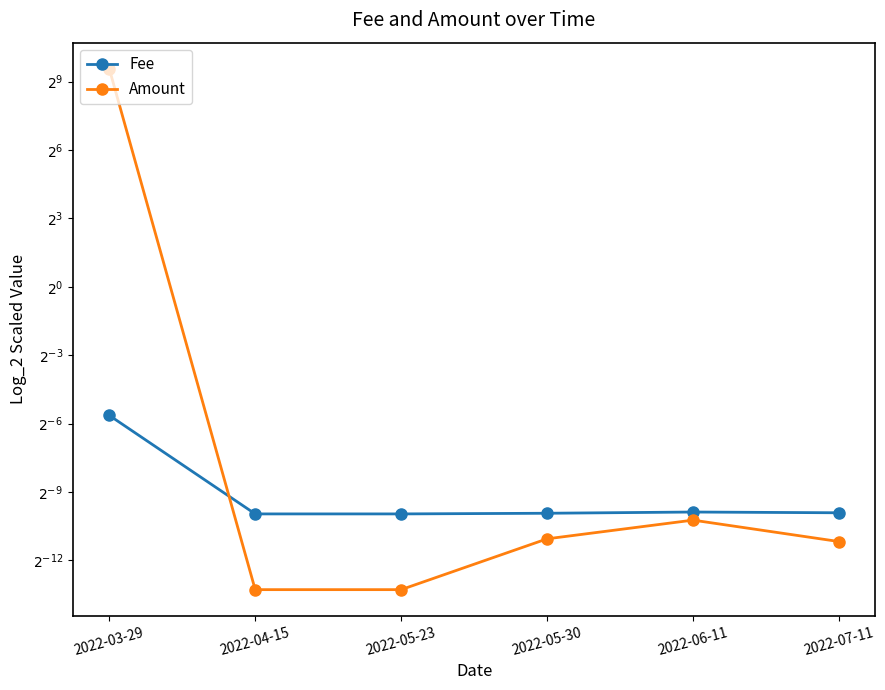

Rank the categories by Amount value from lowest to highest.

2022-04-15, 2022-05-23, 2022-07-11, 2022-05-30, 2022-06-11, 2022-03-29